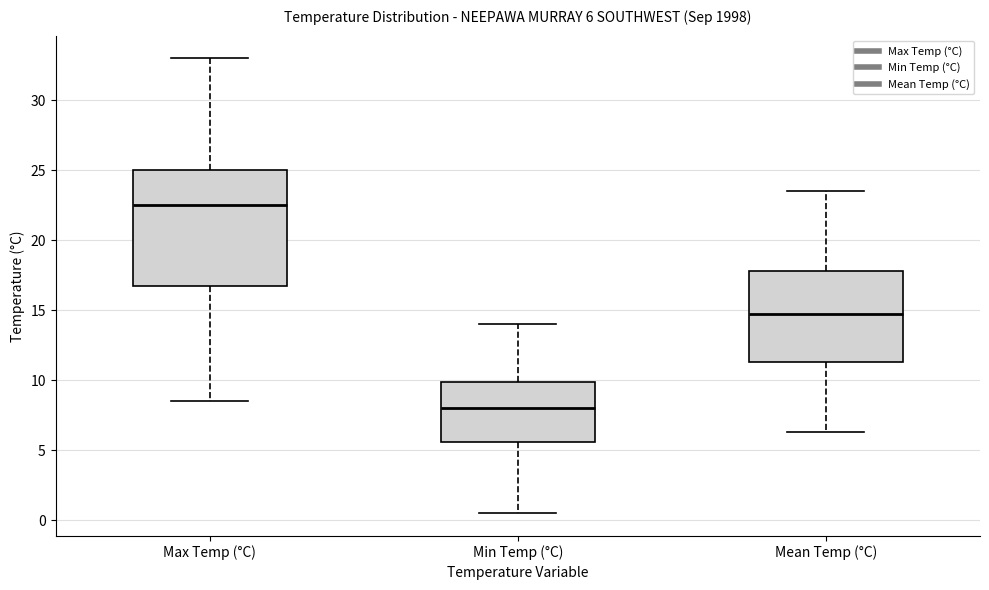

Which box has the lowest median line?

Min Temp (°C)